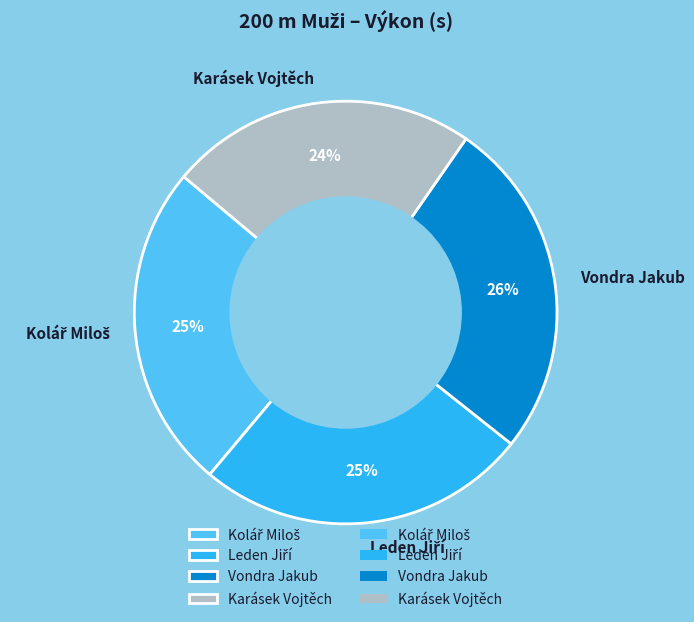

To the nearest percent, what is the average slice percentage?

25%